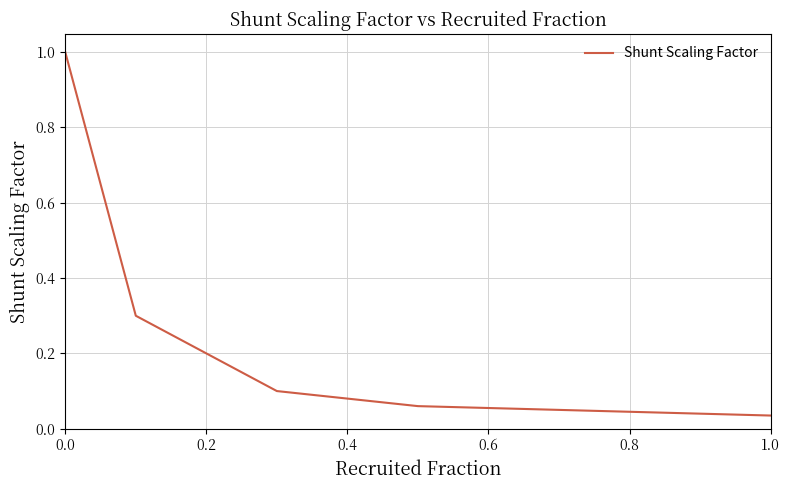

What is the sum of all values?

2.0